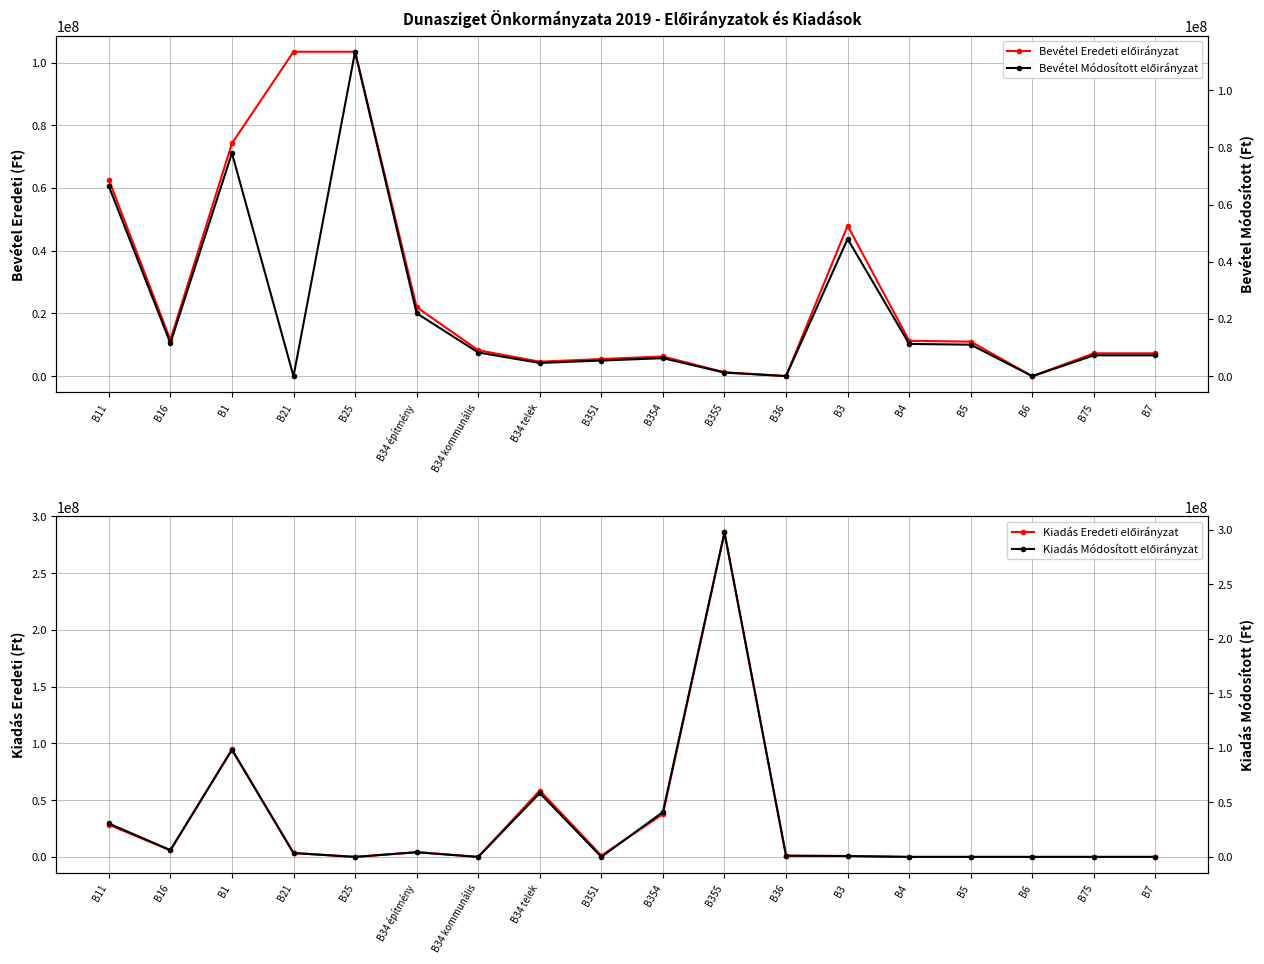

Which series has the largest total across all categories?

Kiadás Módosított előirányzat